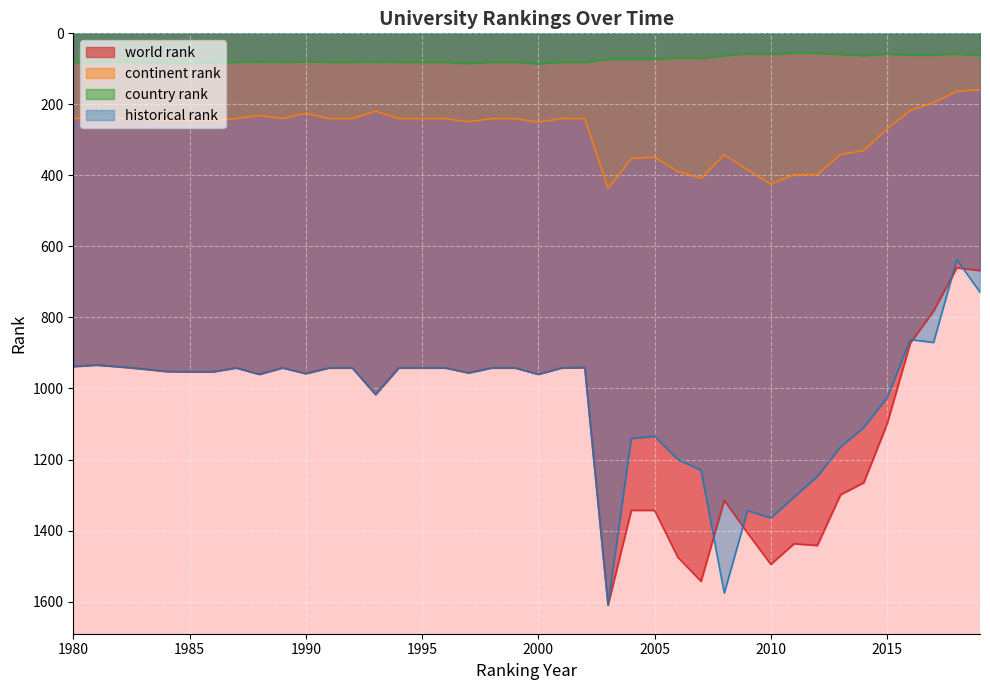

What is the difference between the maximum and minimum values in the world rank series?

950.0